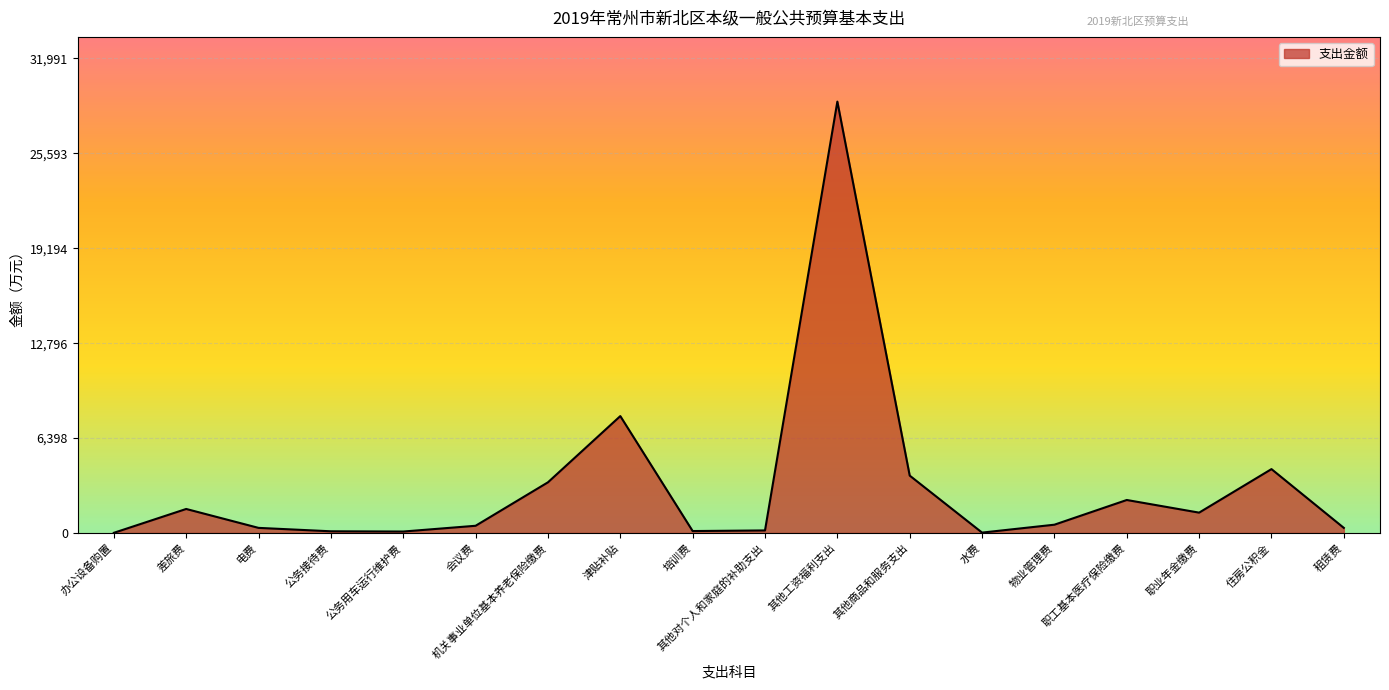

The chart shows a value of 483.9 at 会议费. True or false?

True